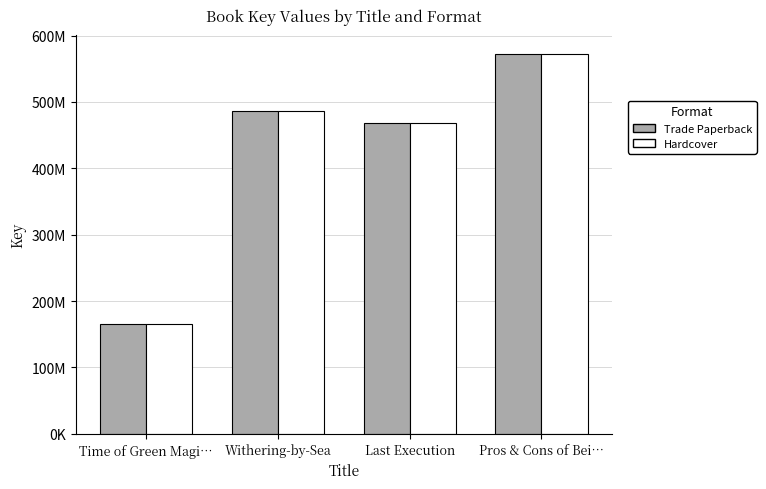

What is the maximum value shown in the chart?

571852534